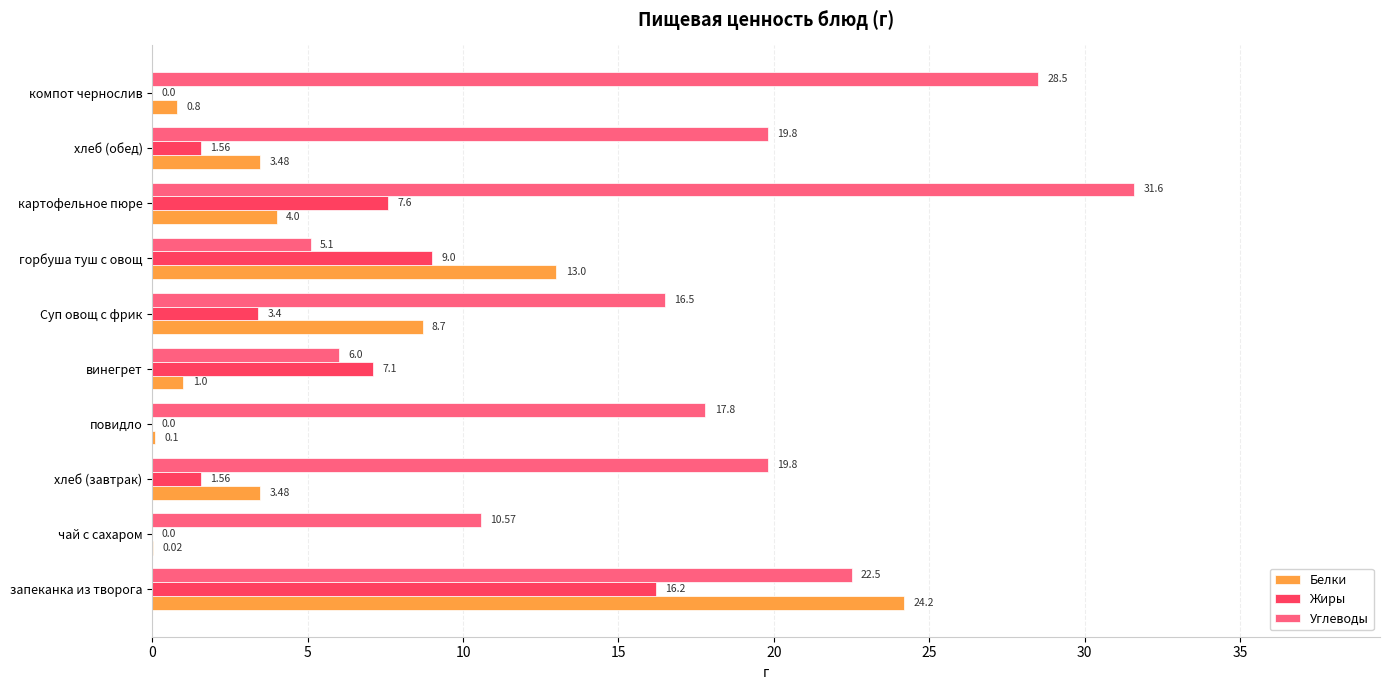

Which series changed the most between винегрет and компот чернослив?

Углеводы